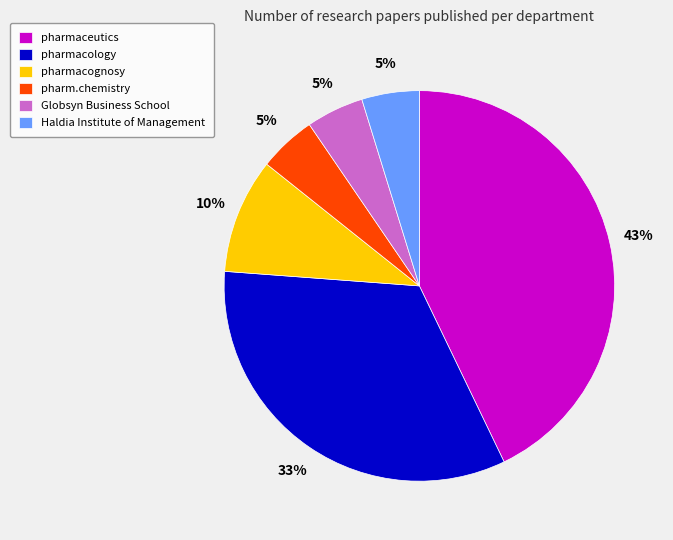

Do pharmacology and pharmaceutics together represent more than half of the pie?

Yes